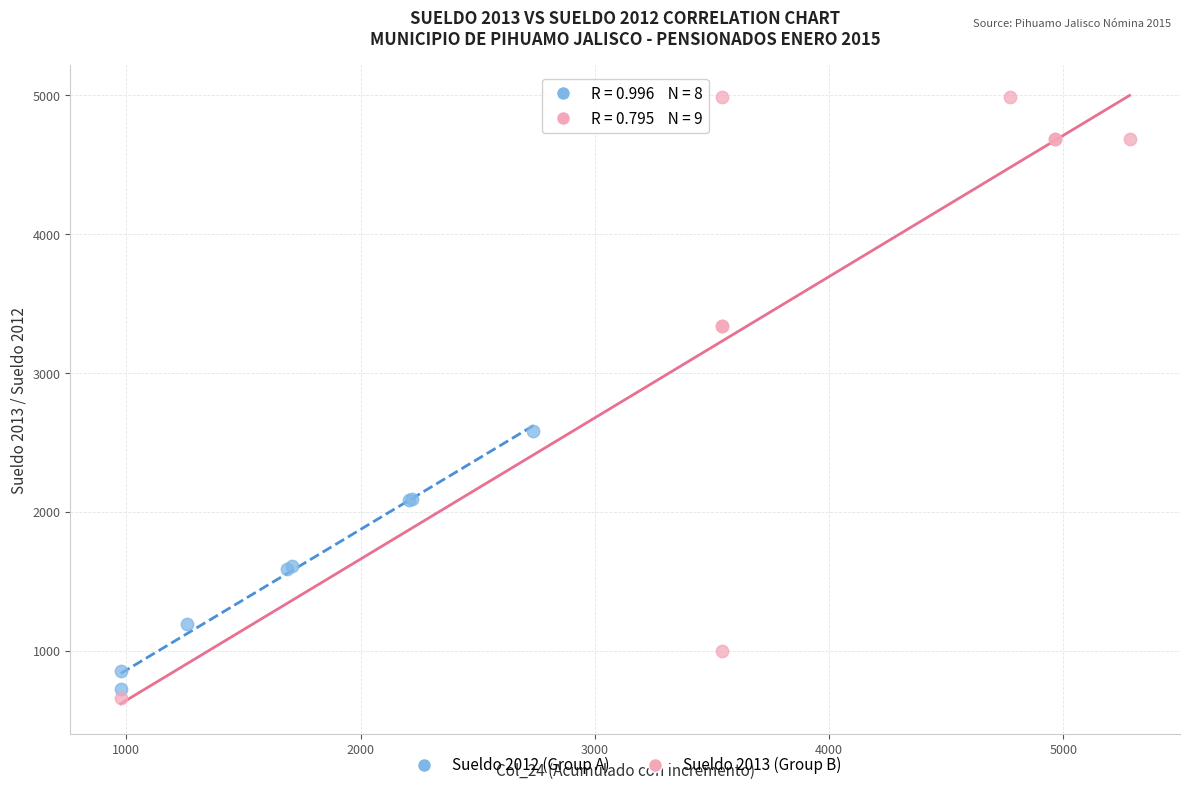

Which series contains the highest Y value?

Sueldo 2013 (Group B)